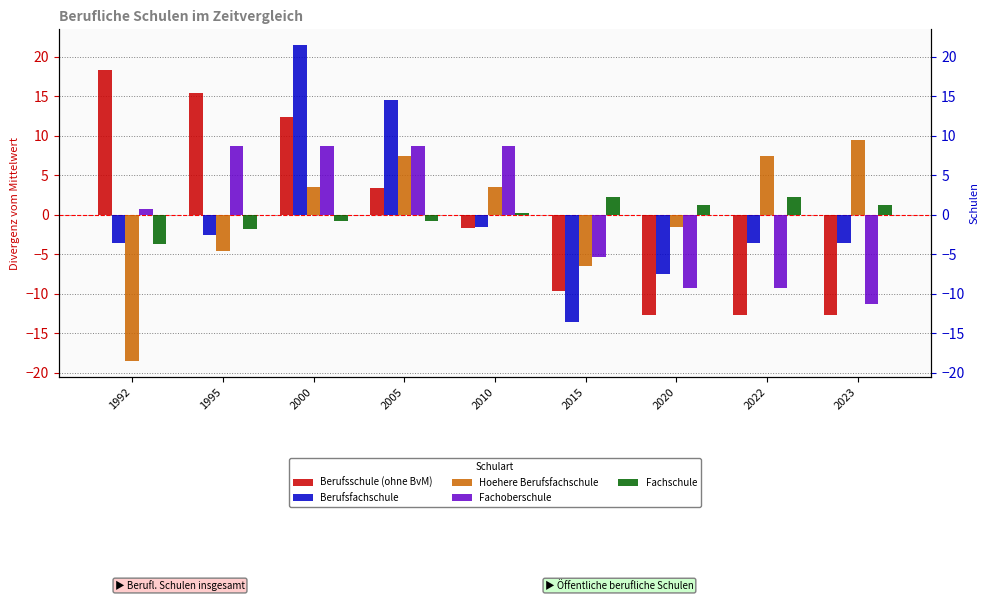

Are the bars horizontal?

No